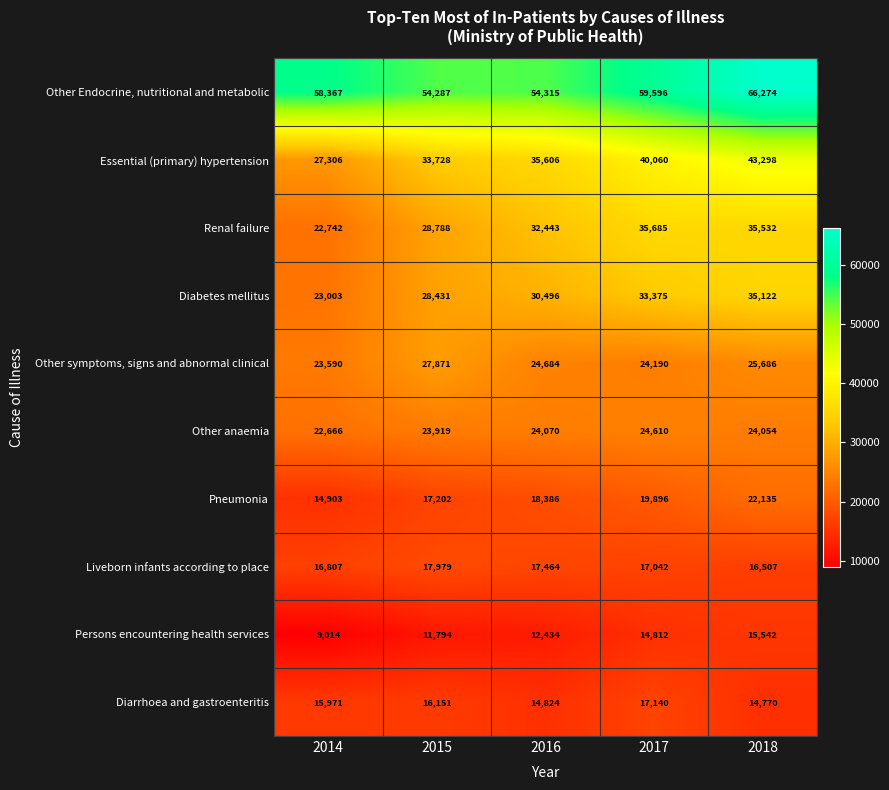

Which series has the largest total across all categories?

Other Endocrine, nutritional and metabolic